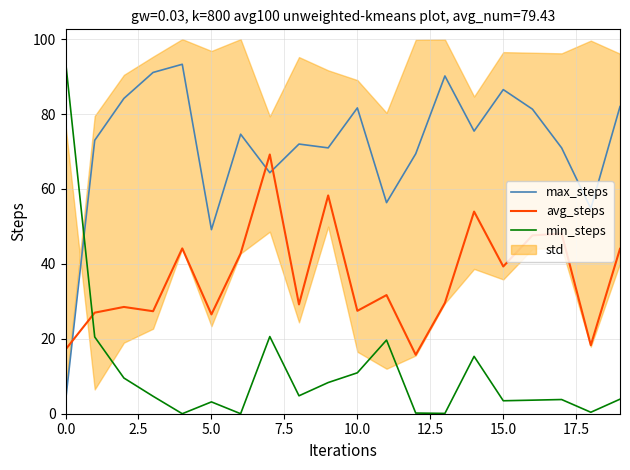

List the series in order of their overall mean, lowest first.

min_steps, avg_steps, max_steps